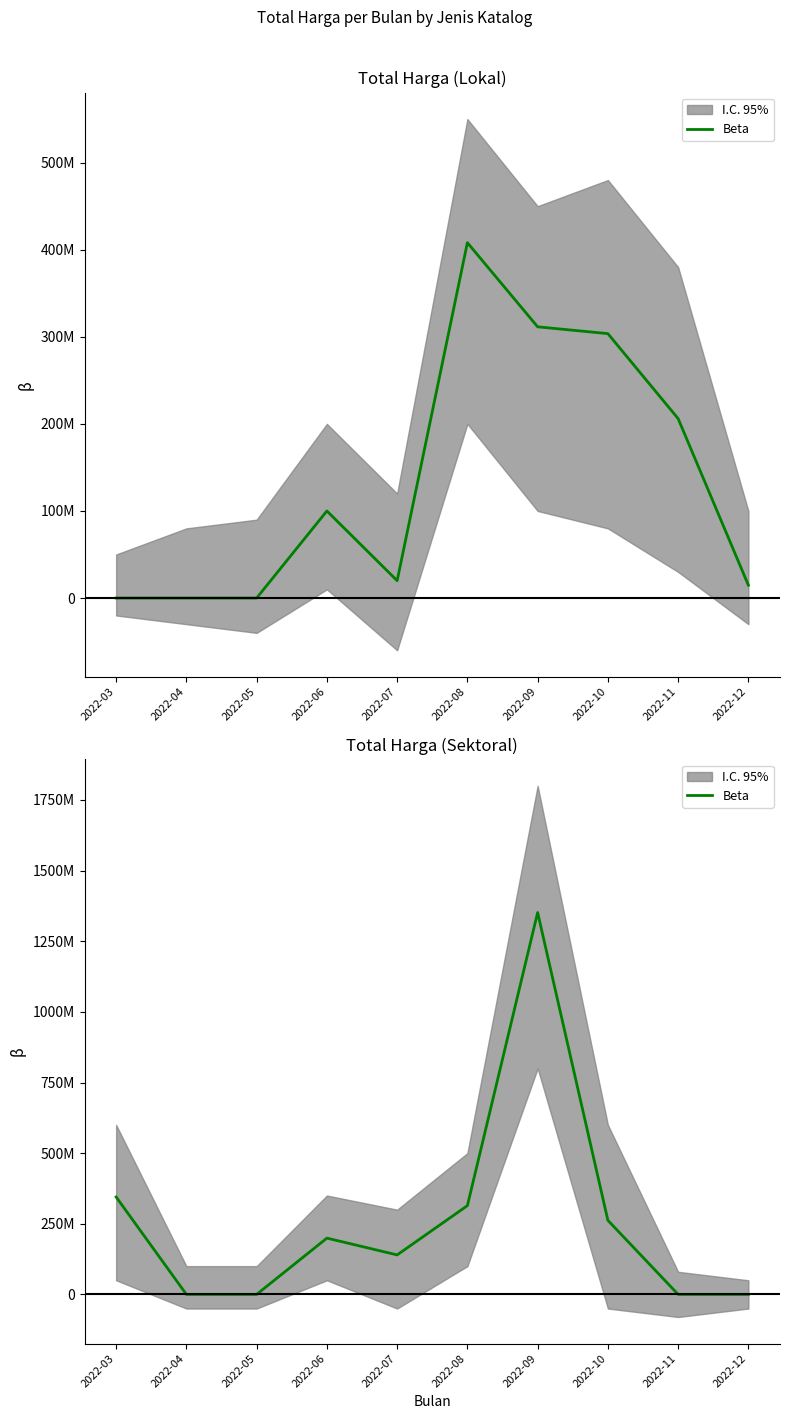

True or false: there are more than 1 points higher than both neighbors.

True